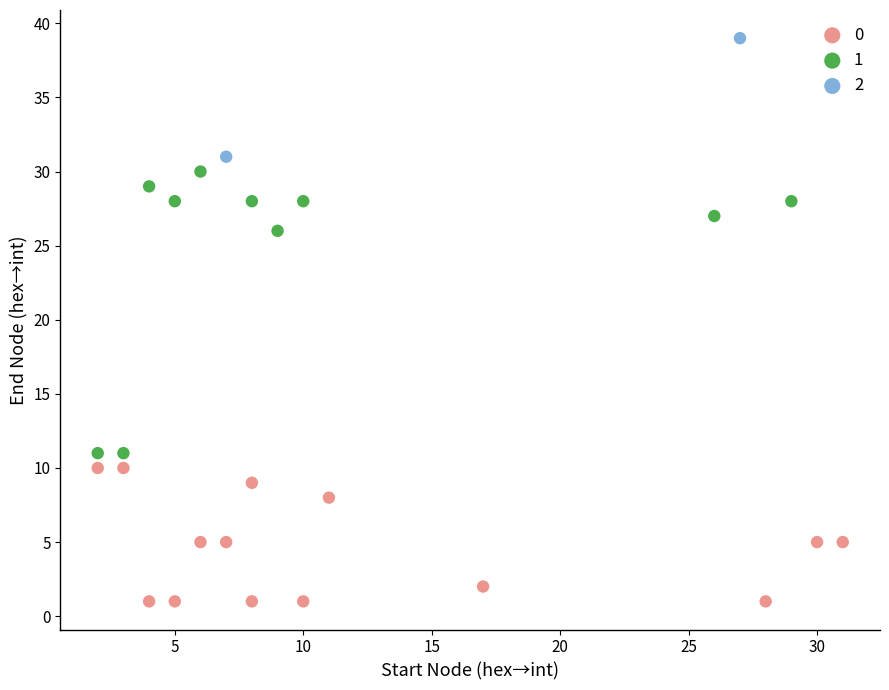

What are all the series names shown in the legend?

0, 1, 2